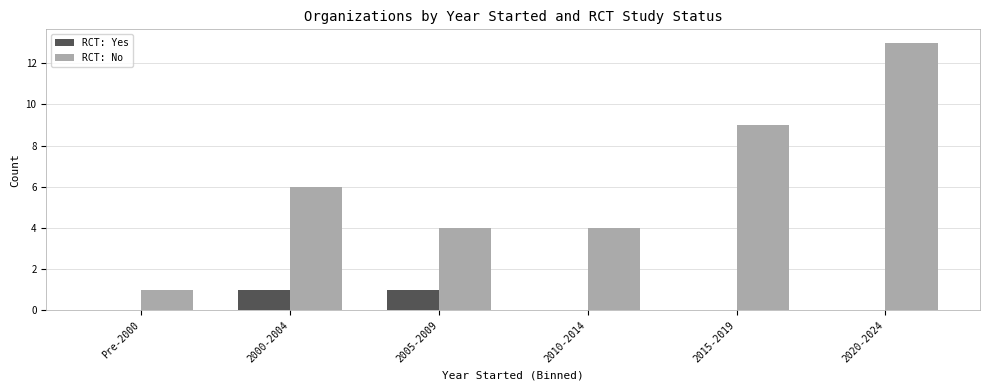

Count the number of data series in this chart.

2